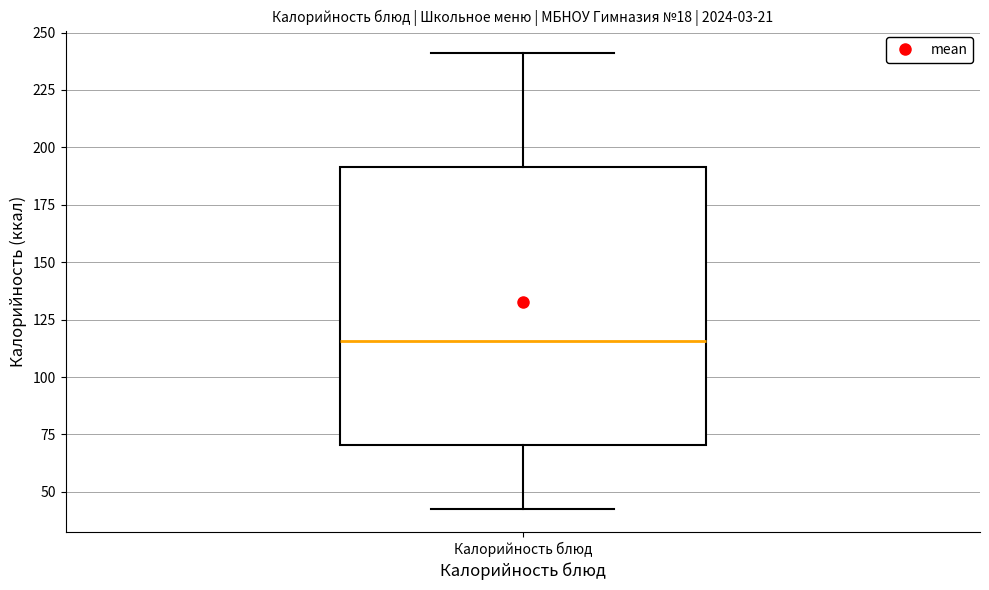

Read this box plot against the y-axis: the position of the median line, the range covered by the box, and the ends of both whiskers. The values are not printed on the chart, so give them approximately, as read against the axis.

median 115, box 70 to 190, whiskers 45 to 240